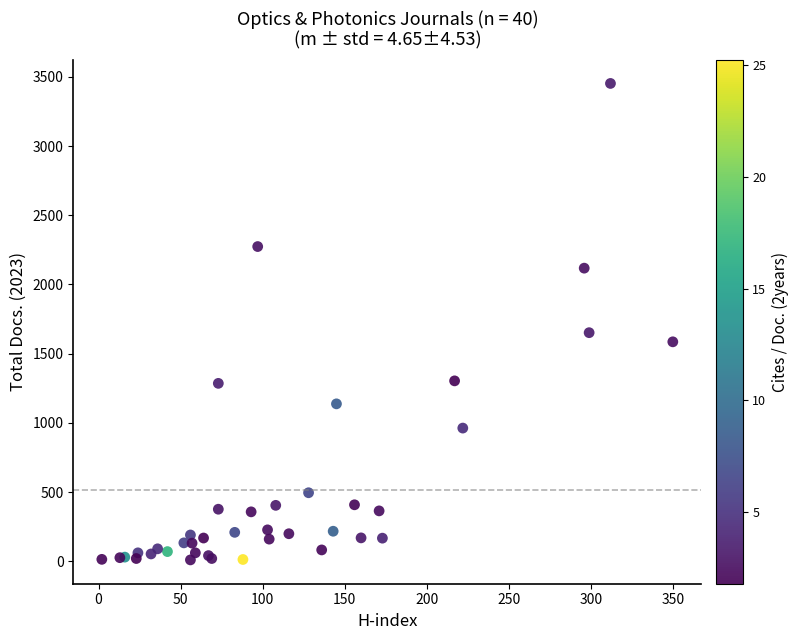

What Y value in the scatter plot is closest to 1731?

1652